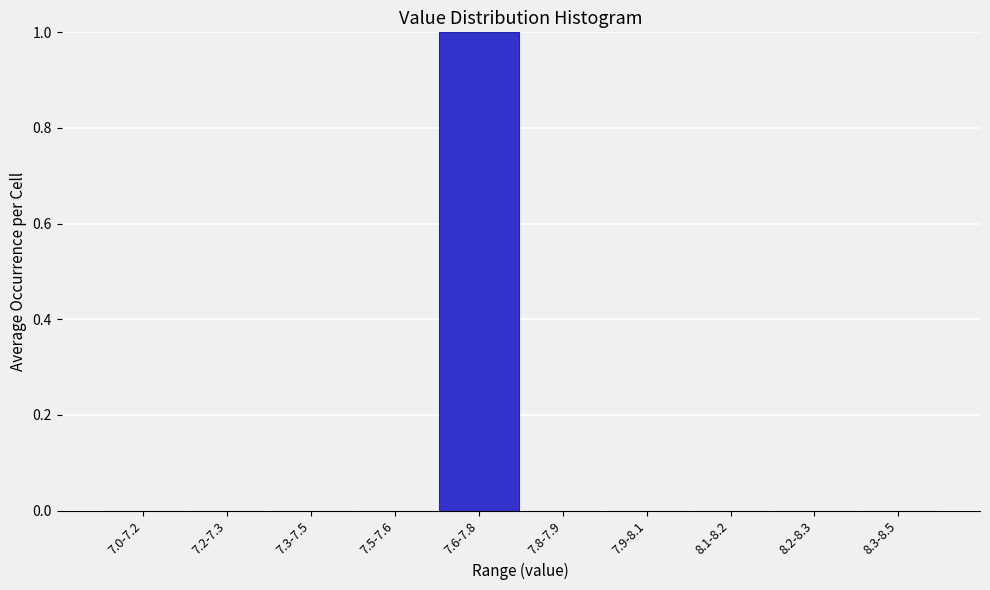

Reading left to right, transcribe all the data shown in this chart.

7.0-7.2=0	7.2-7.3=0	7.3-7.5=0	7.5-7.6=0	7.6-7.8=1	7.8-7.9=0	7.9-8.1=0	8.1-8.2=0	8.2-8.3=0	8.3-8.5=0